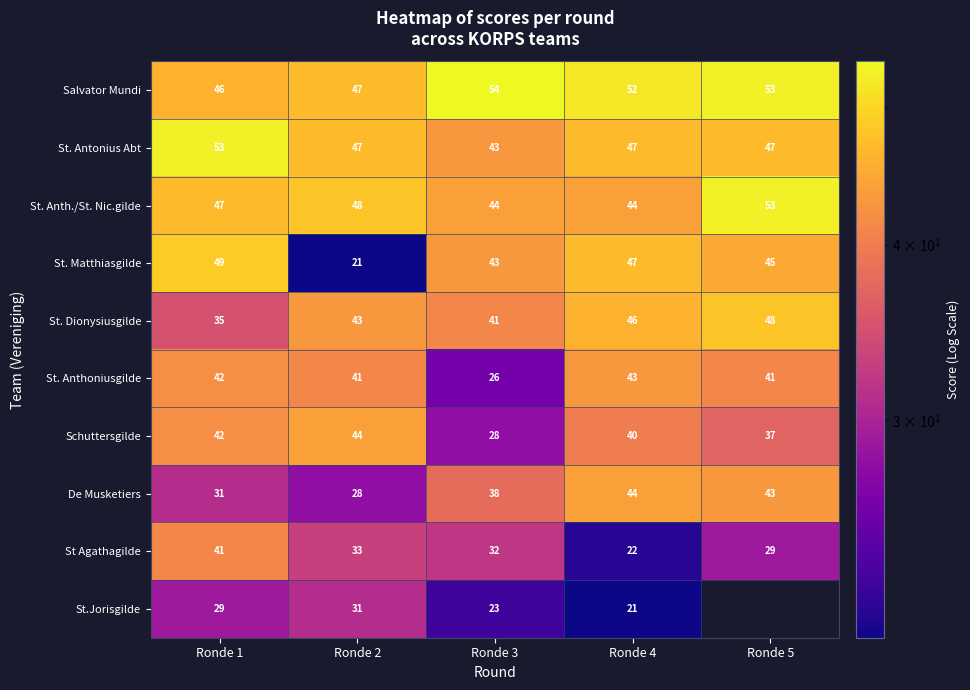

What is the greatest value displayed?

54.0